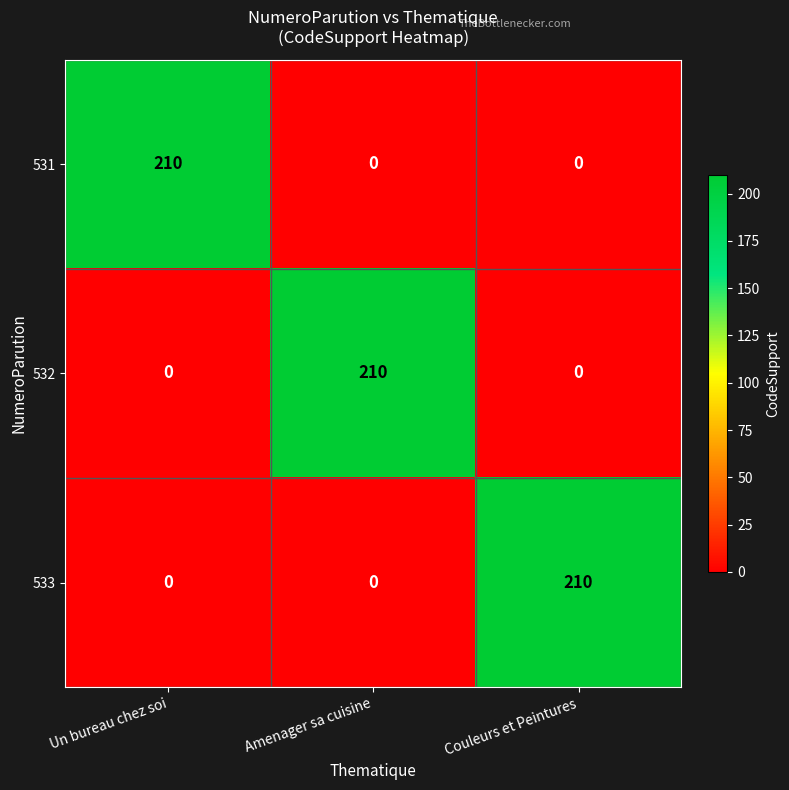

What is the greatest value displayed?

210